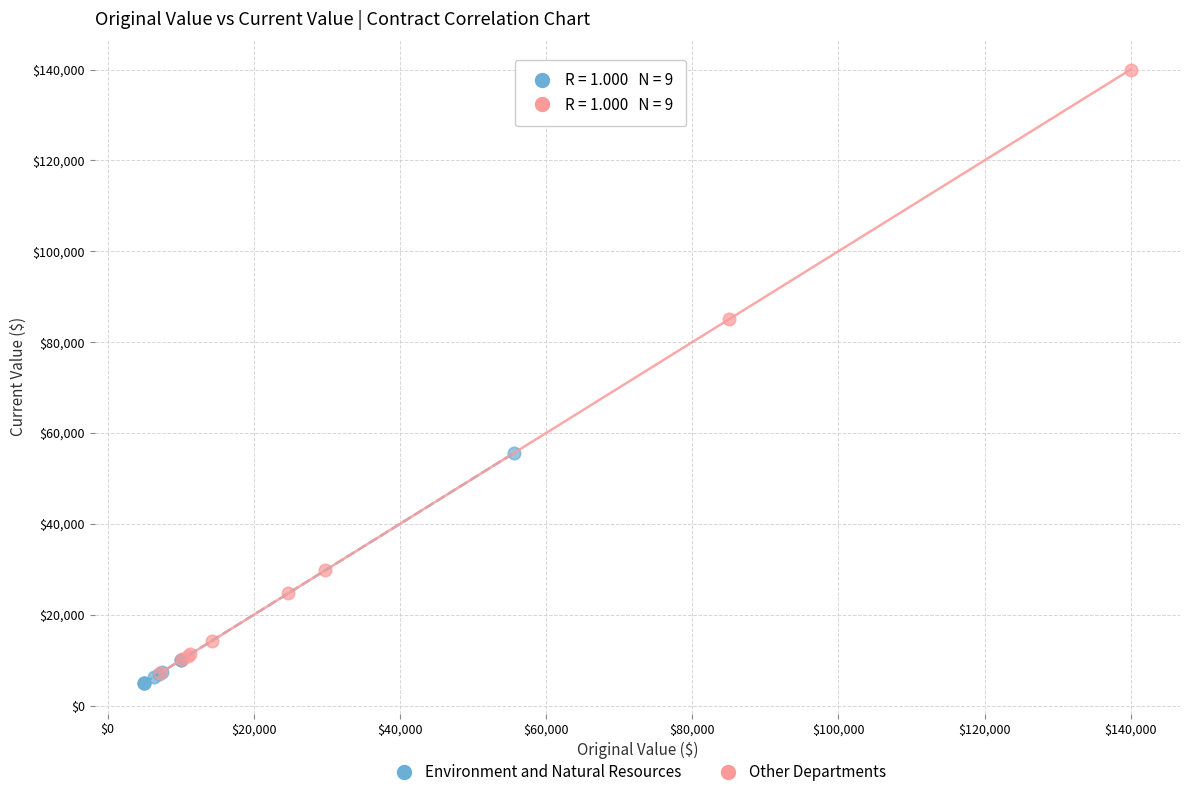

Which series has the largest Y range (max minus min)?

Other Departments